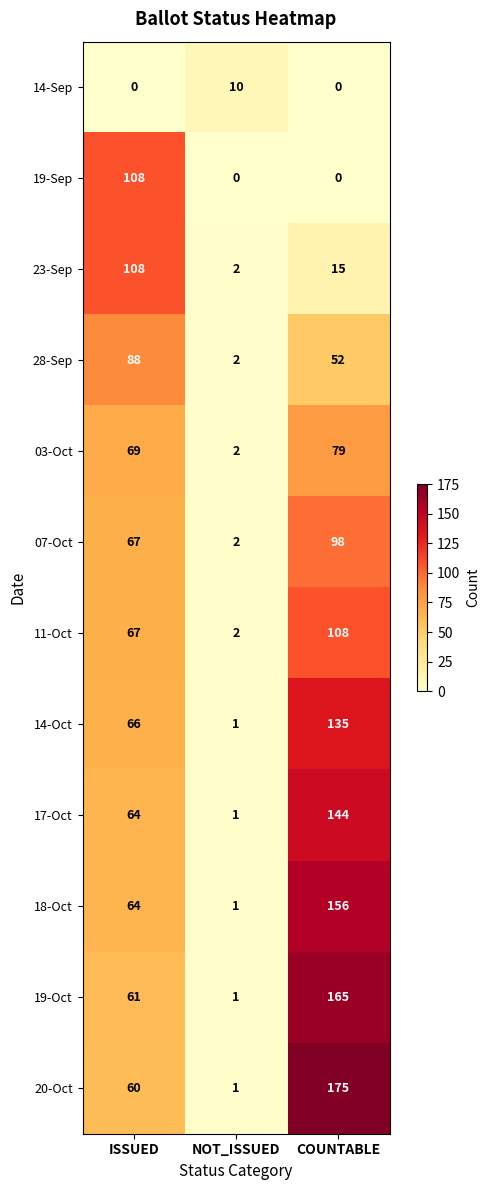

At which label is 11-Oct closest to 55?

ISSUED